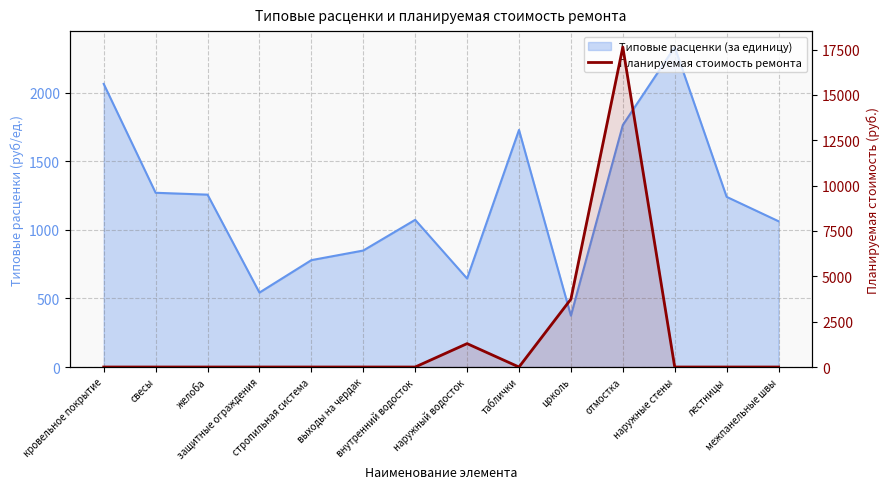

How many values are above zero?

3